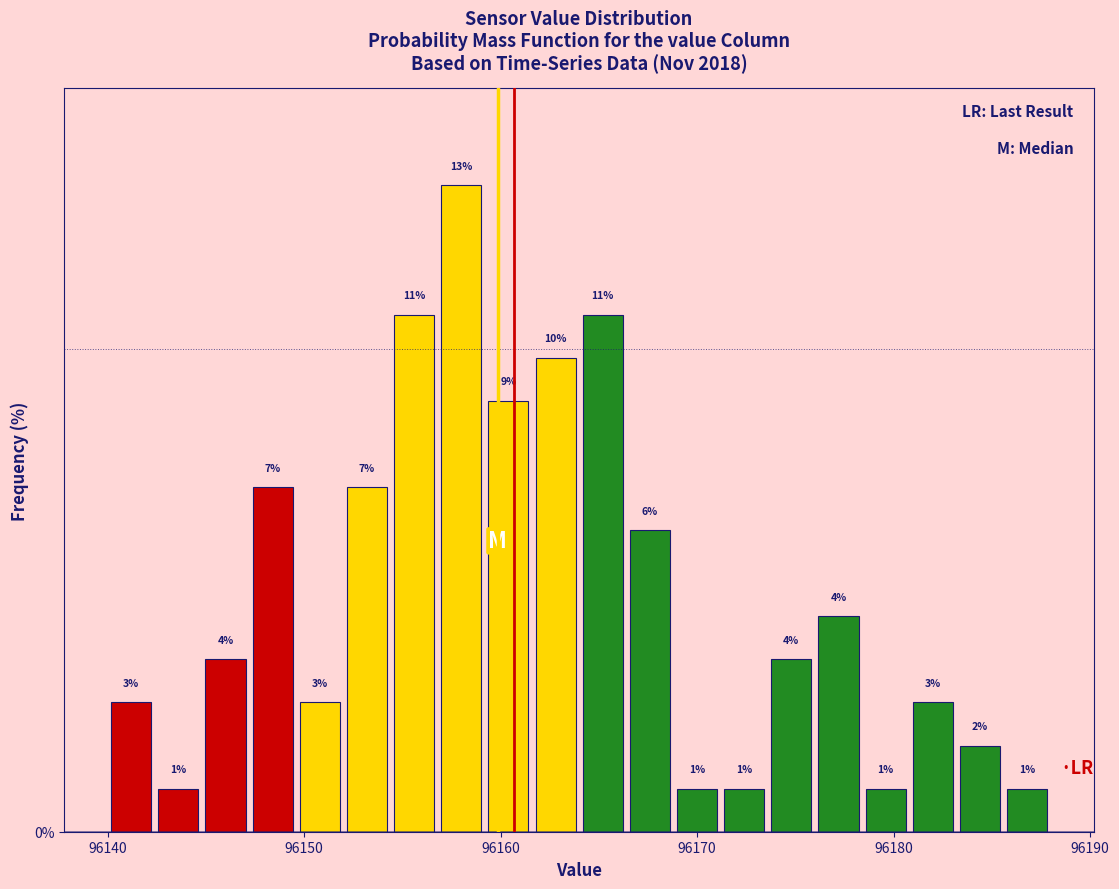

Read against the x-axis, roughly where is the centre of the tallest bar?

96158